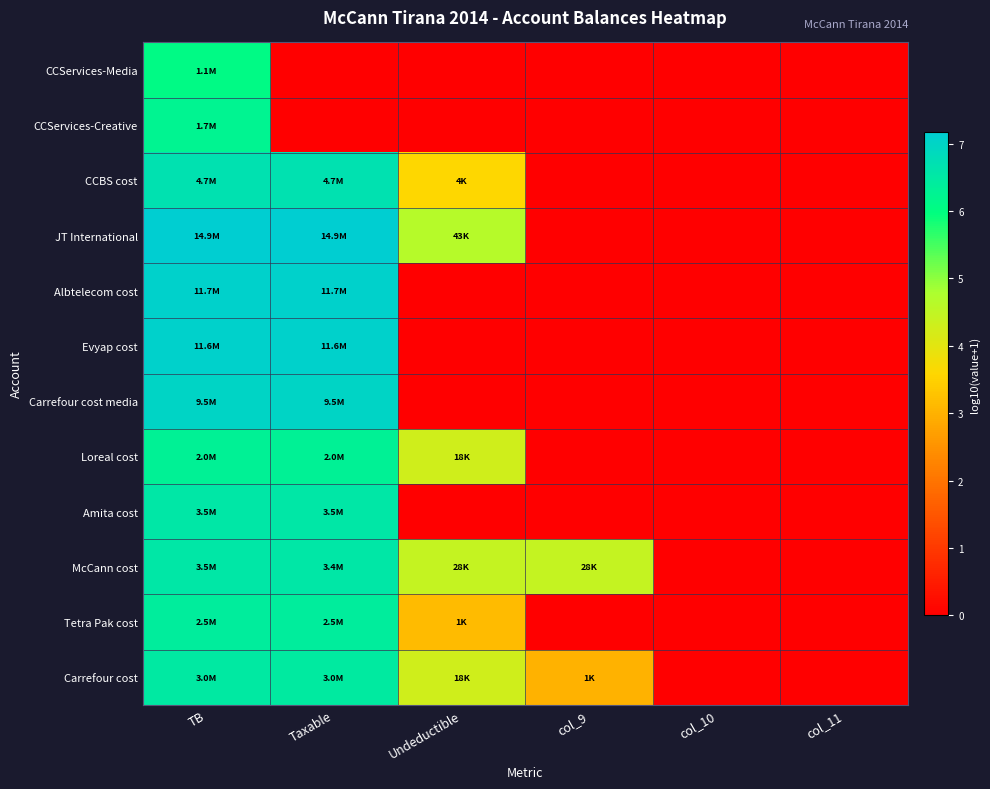

How many series are shown in this chart?

12